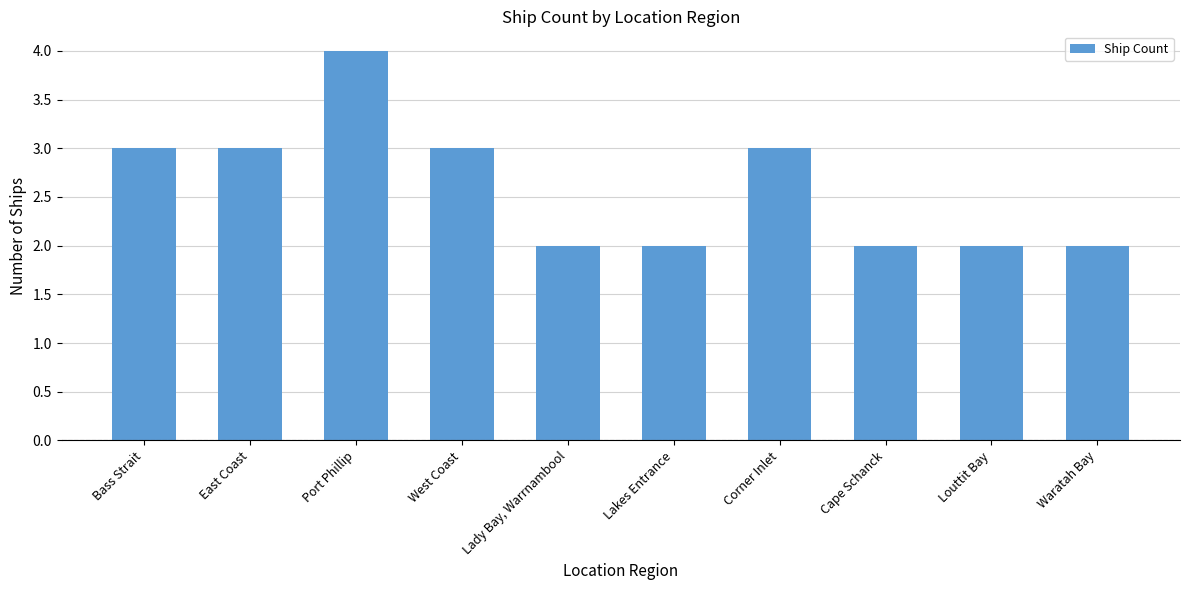

What is the sum of all values?

26